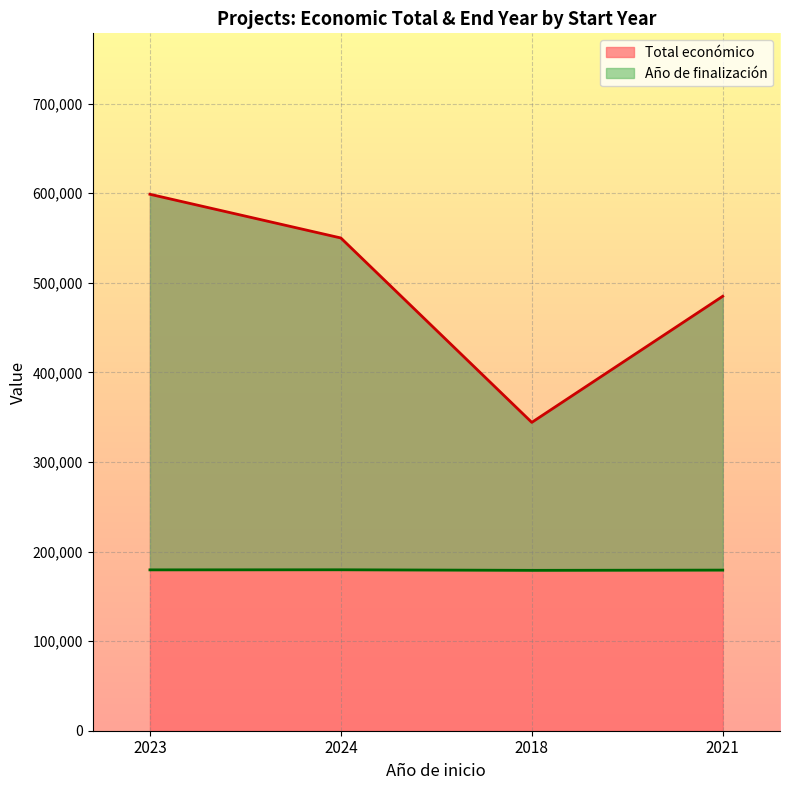

Where does the Año de finalización (line) series first go above 179584?

2023